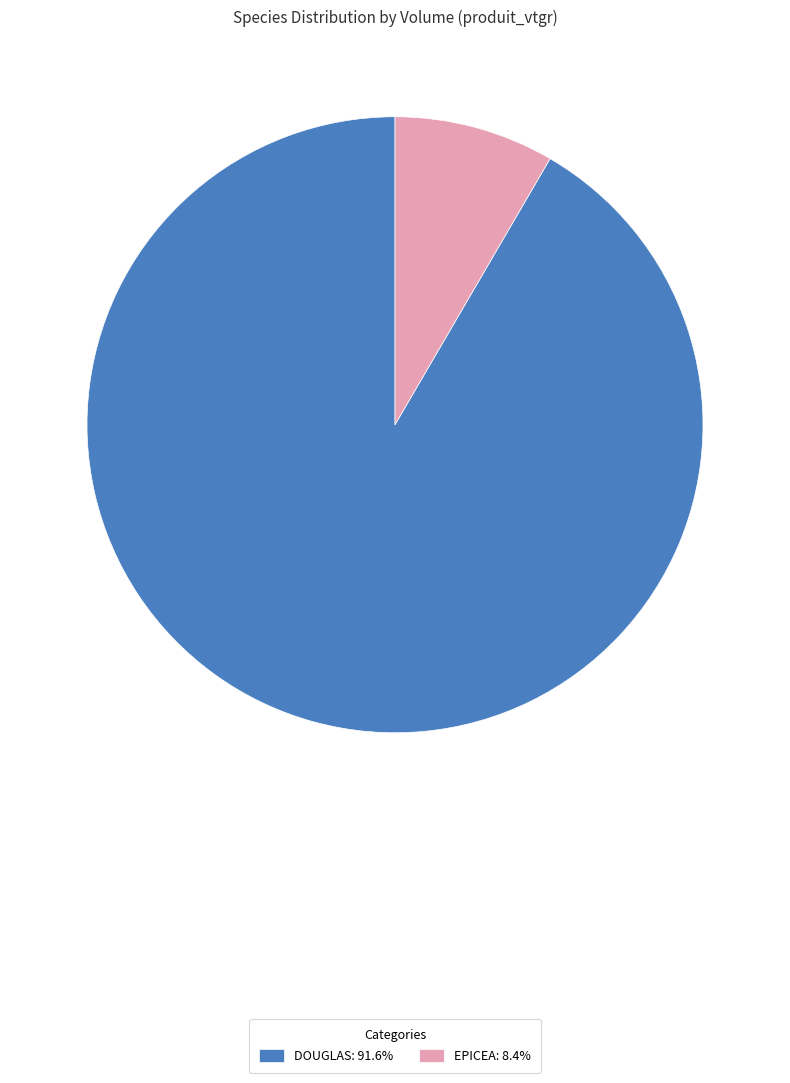

Is there any slice that represents more than half of the pie?

Yes